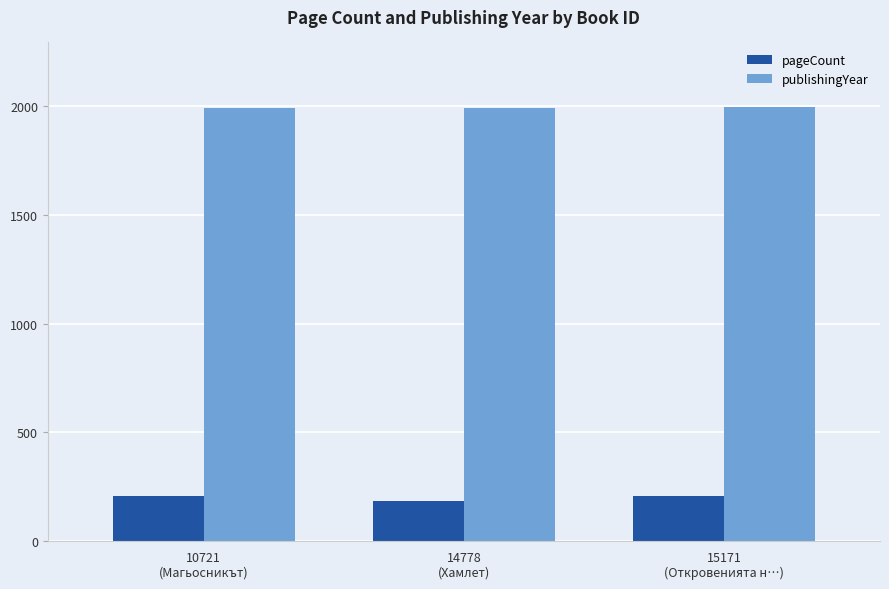

How many data points does each series have?

3